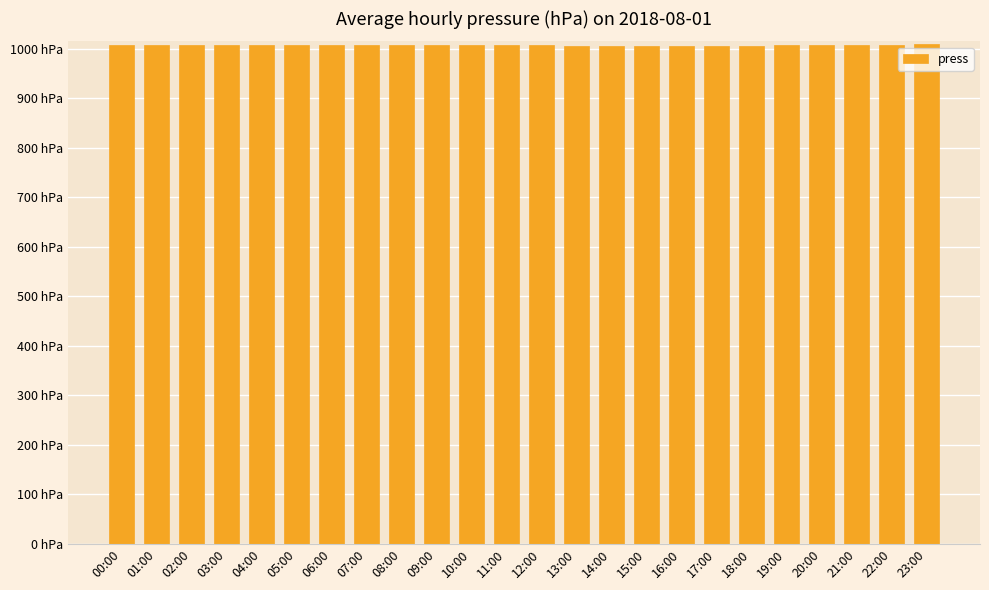

What is the approximate value at 03:00?

1008